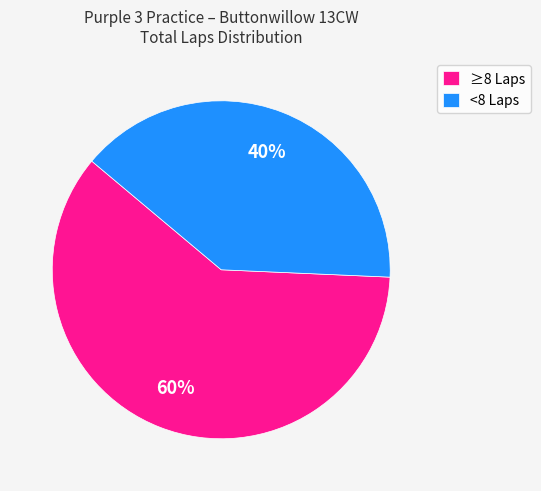

What is the ratio of the value at <8 Laps to the value at ≥8 Laps?

0.7